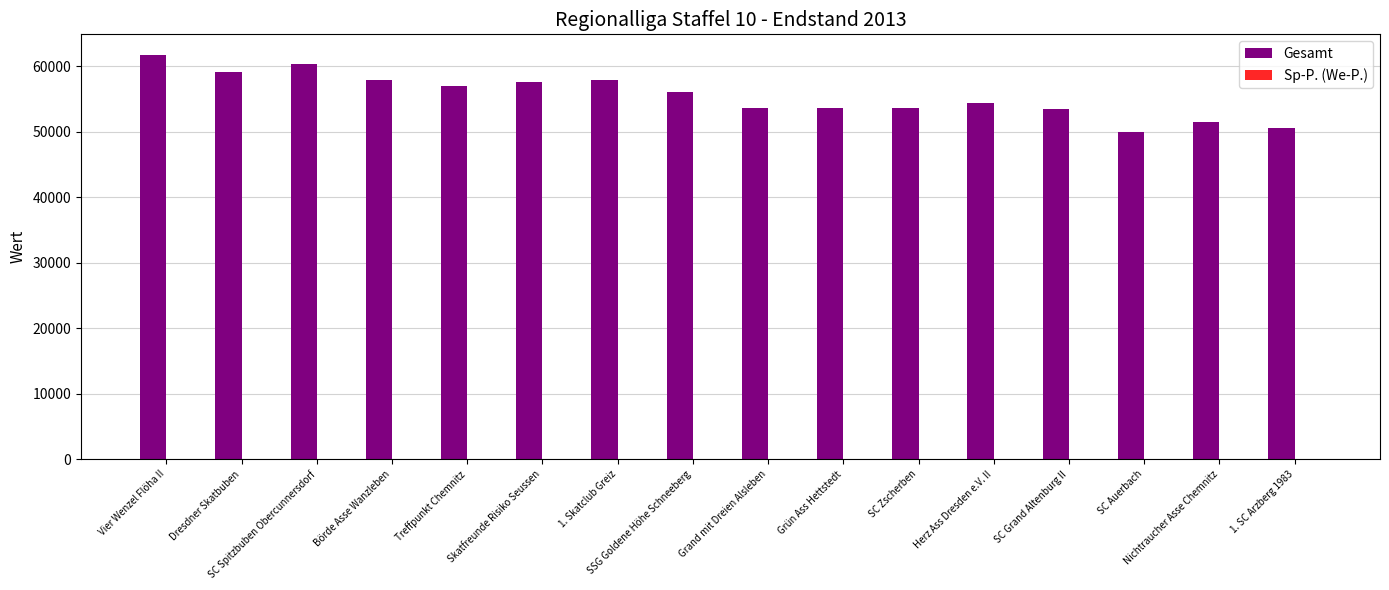

At which label does Gesamt first exceed 56179?

Vier Wenzel Flöha II